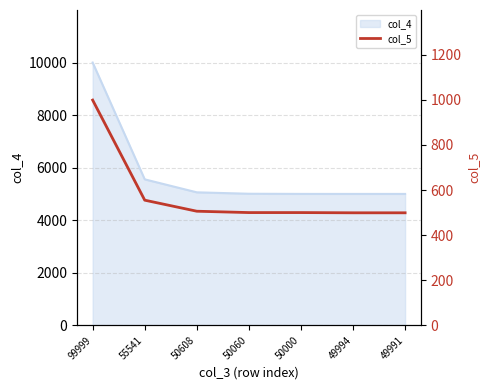

How many data points are above 500?

3